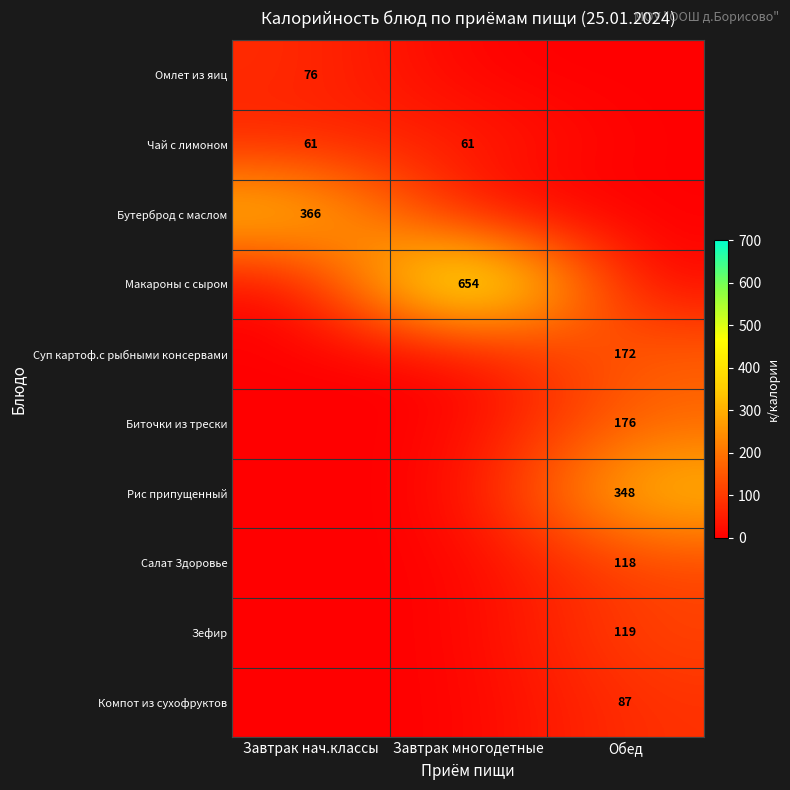

What is the difference between the highest and lowest values at Завтрак нач.классы?

366